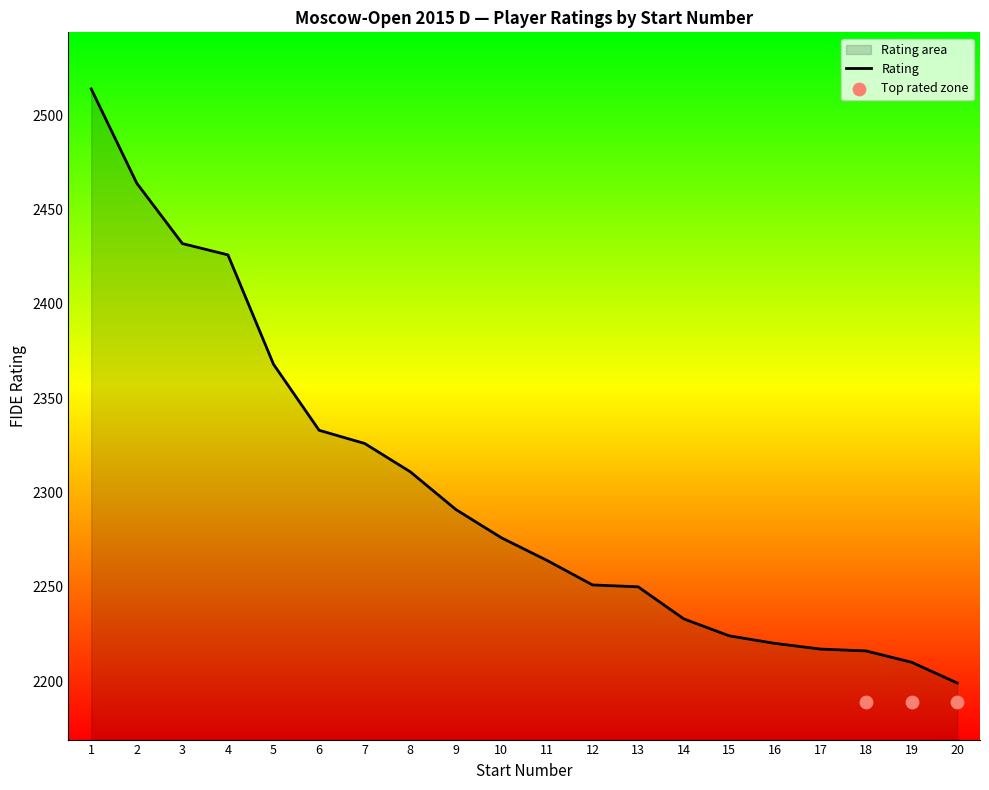

Between 12 and 1, which is larger?

1